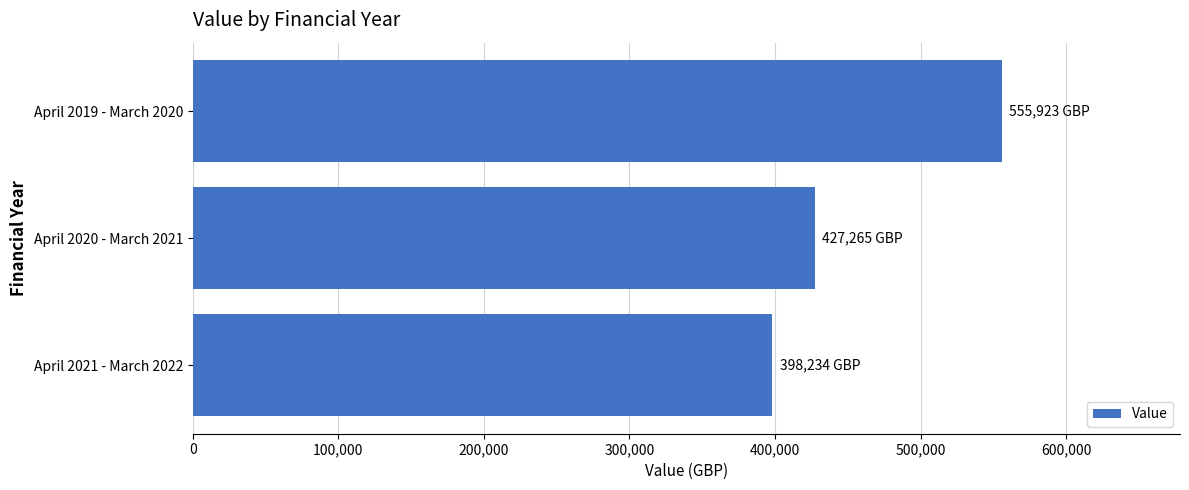

Reading top to bottom, extract all data points from this chart.

555923	427265	398234